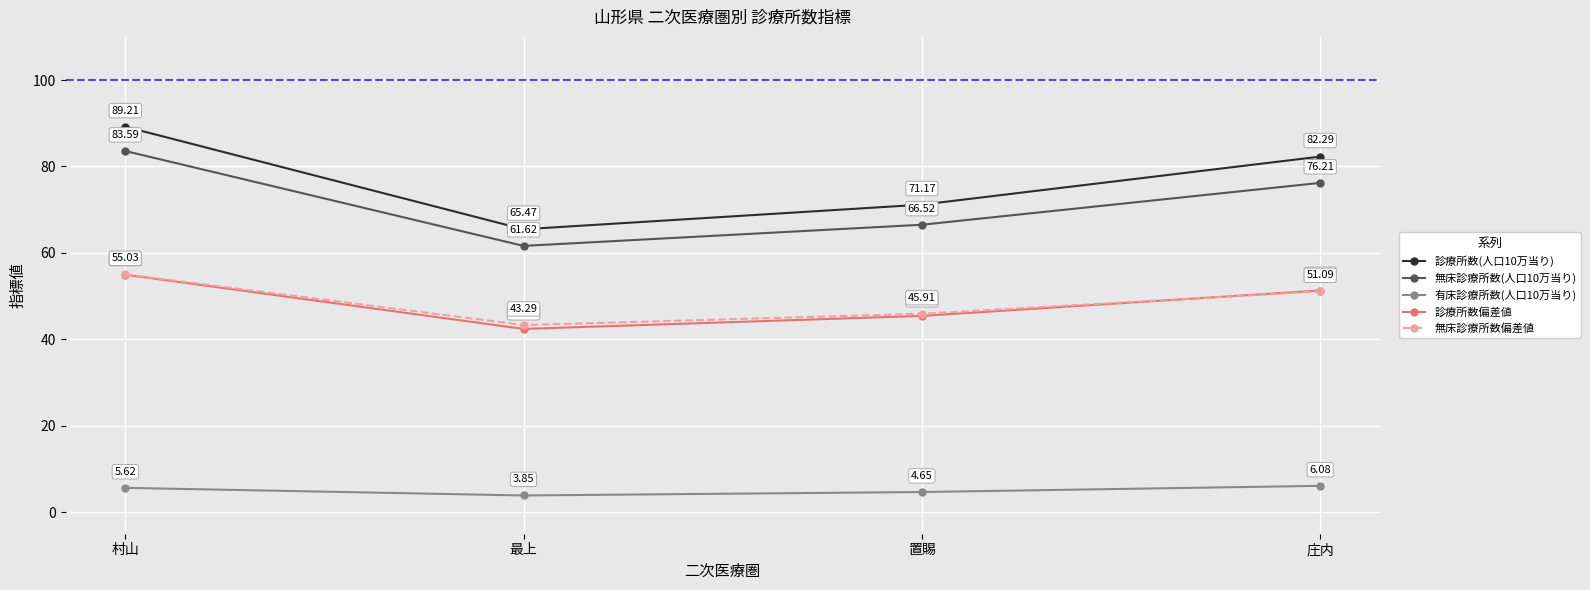

At which label does 有床診療所数(人口10万当り) first exceed 5?

村山